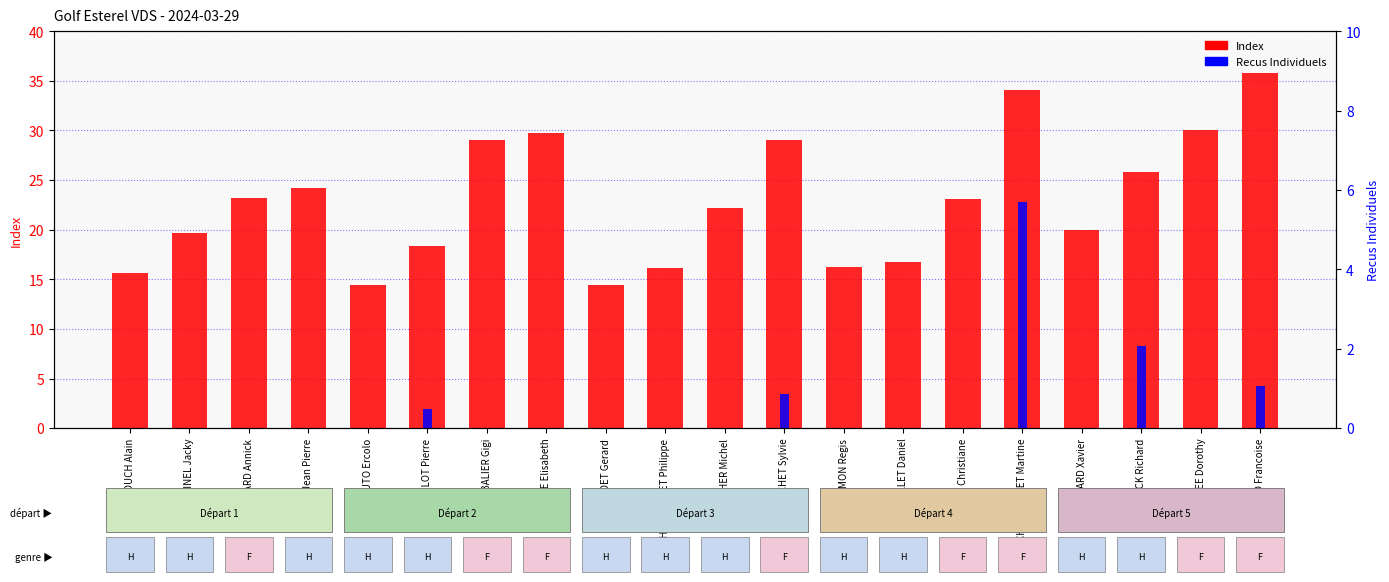

Where is Index nearest to the value 25?

CLERC Jean Pierre